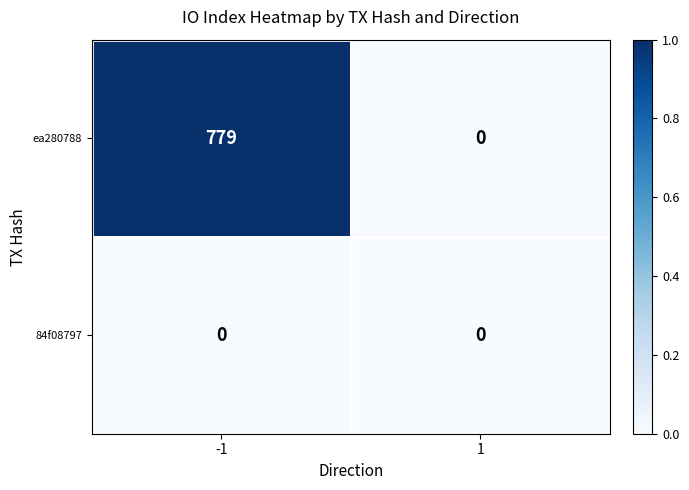

Is it true that ea280788 equals -527 at 1?

False